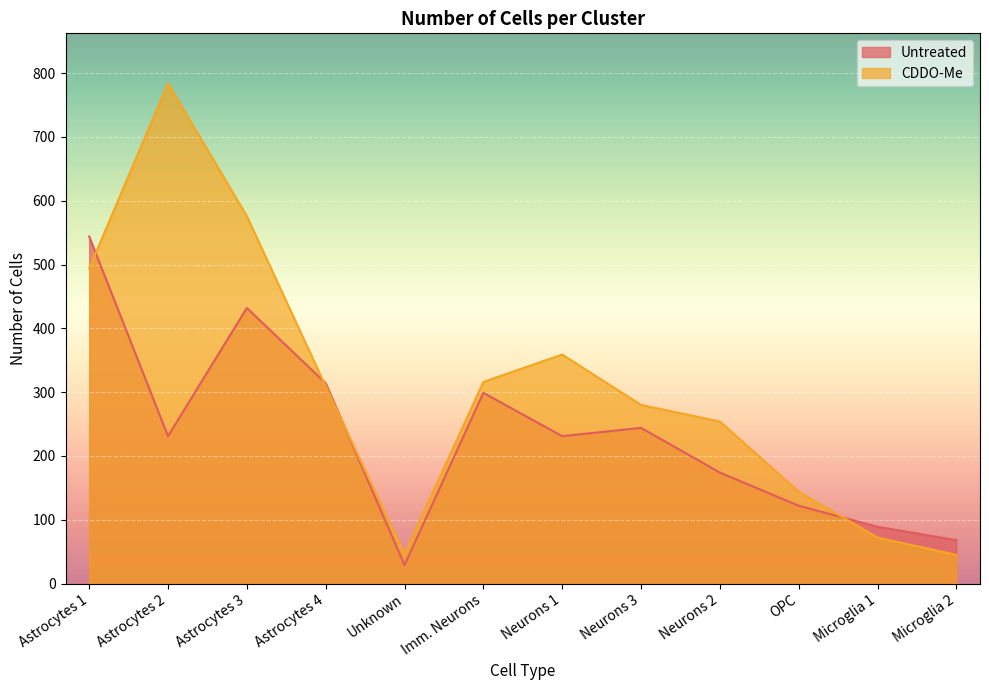

True or false: Untreated and CDDO-Me intersect in this chart.

True